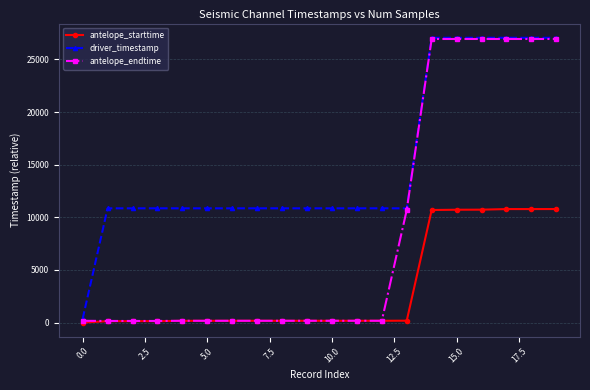

What are all the series names shown in the legend?

antelope_starttime, driver_timestamp, antelope_endtime